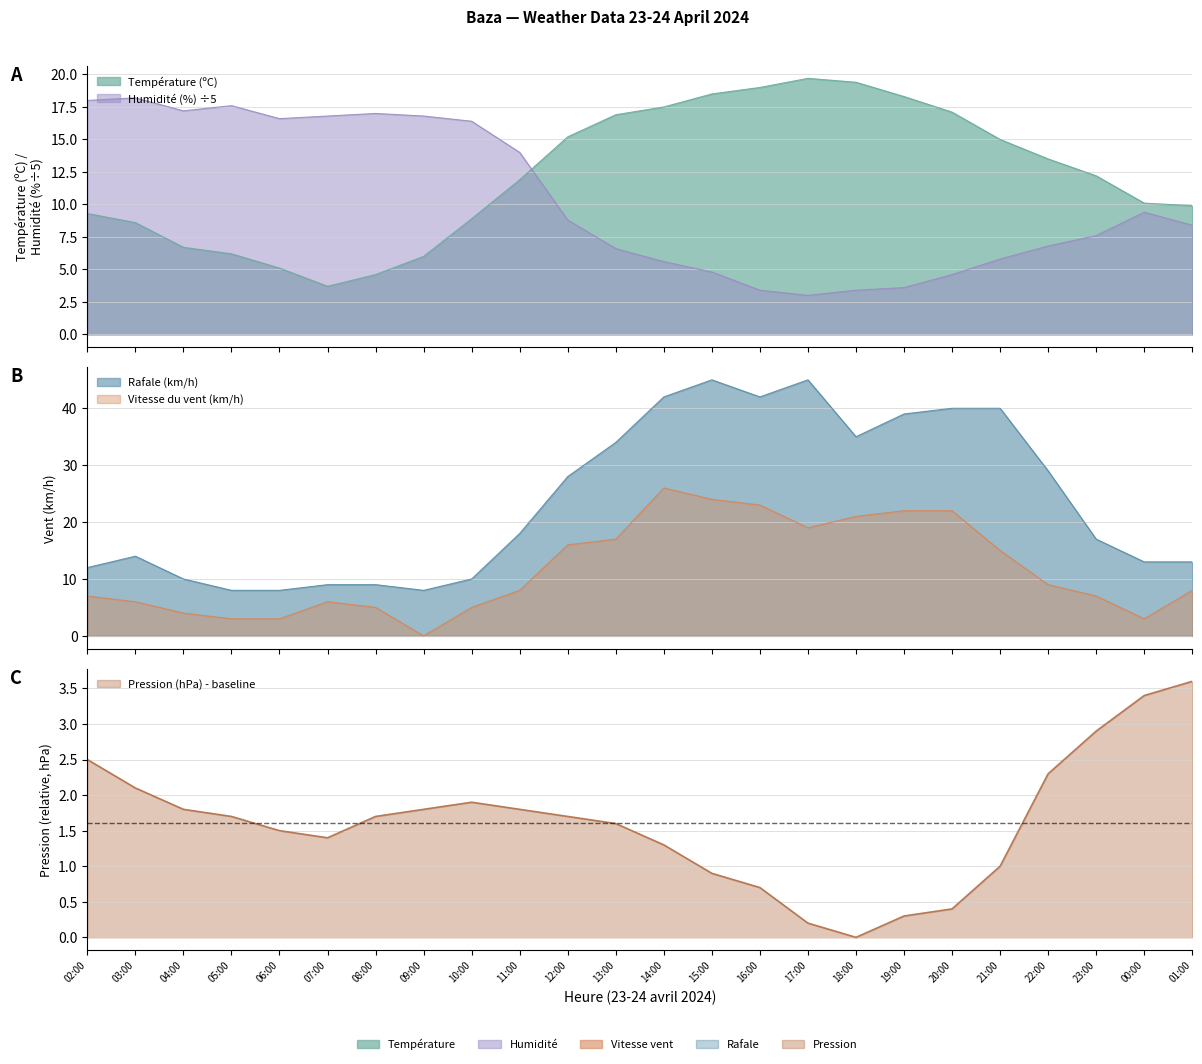

How many lines are shown in the chart?

5